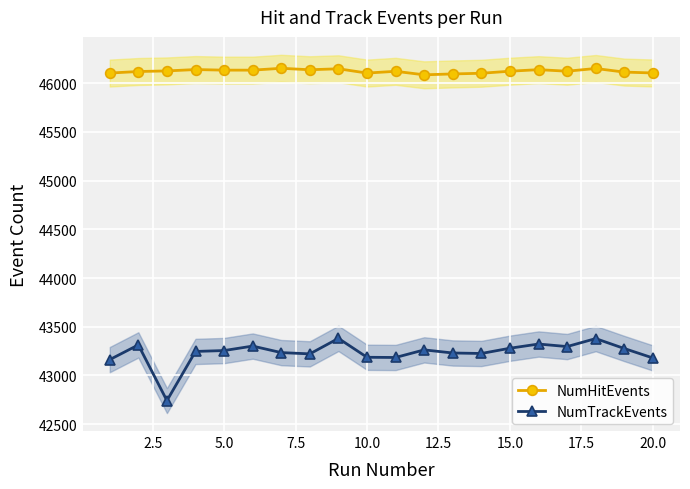

How many interior local valleys does the NumHitEvents series have?

4